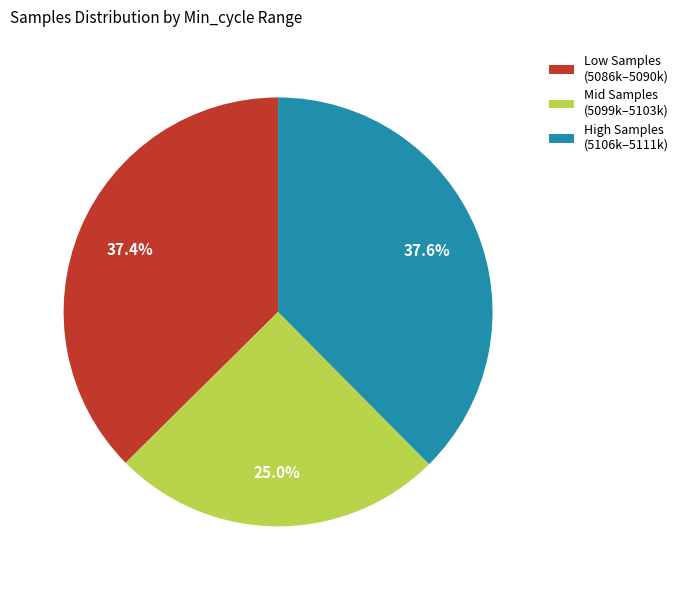

Between Low Samples (5086k–5090k) and Mid Samples (5099k–5103k), which is larger?

Low Samples (5086k–5090k)